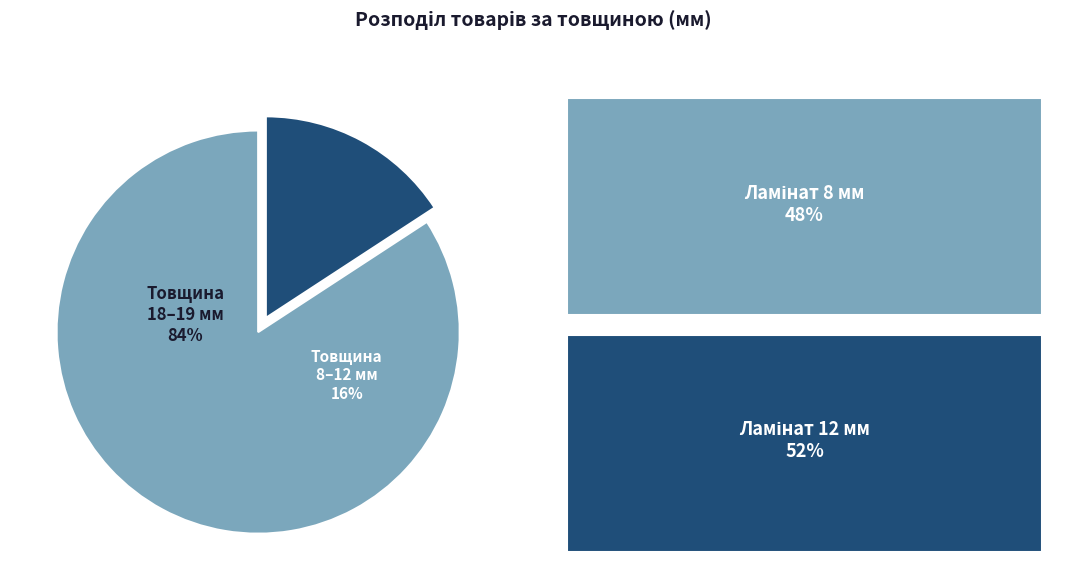

Is 12 мм the majority of the pie?

No